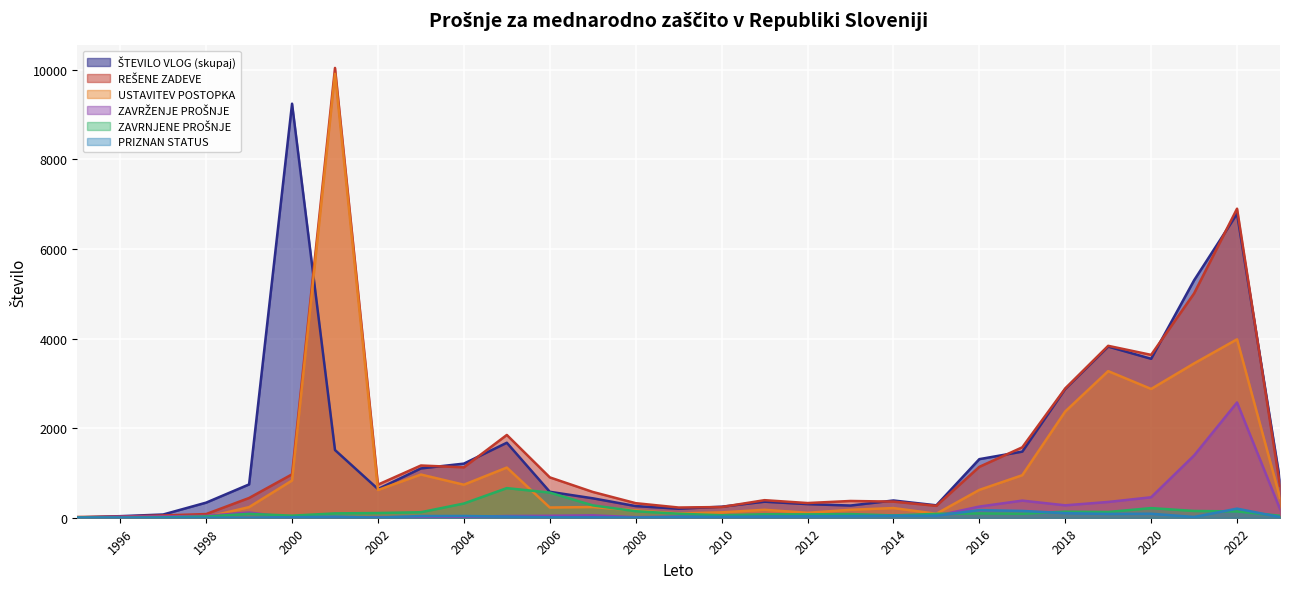

Which series ends up on top after the final intersection of ZAVRŽENJE PROŠNJE and PRIZNAN STATUS?

ZAVRŽENJE PROŠNJE